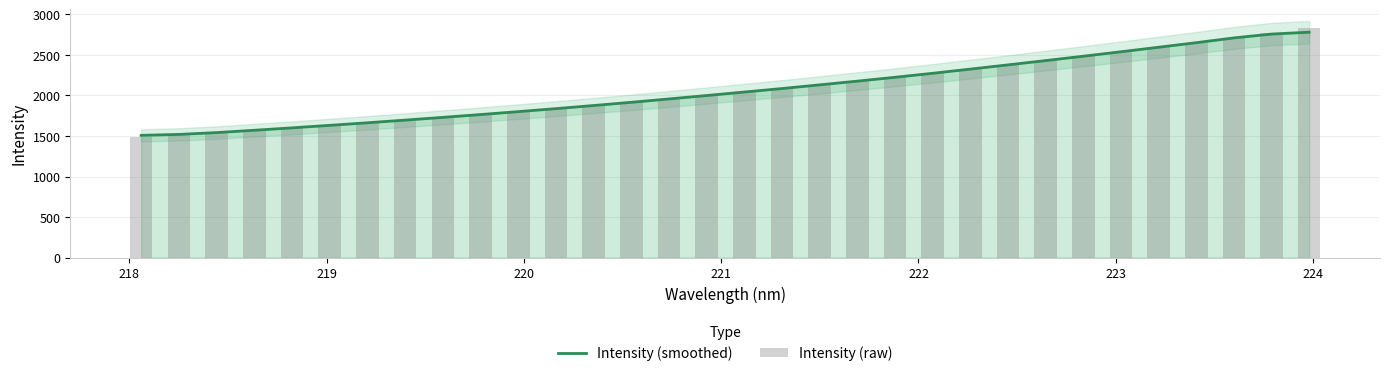

What is the maximum value for Intensity (smoothed)?

2780.1